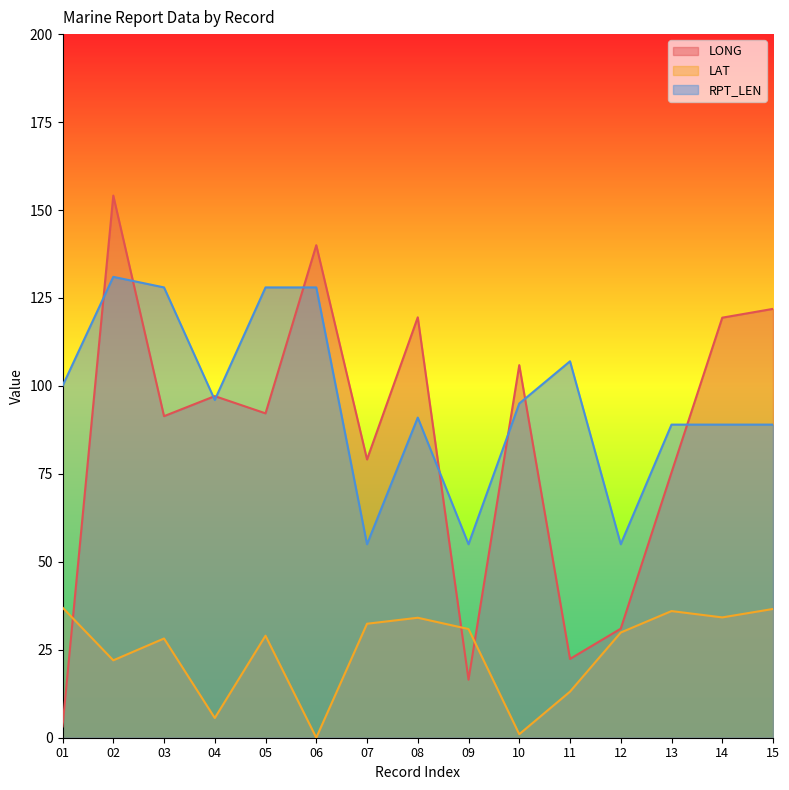

Which has a higher value, 13 or 01?

13